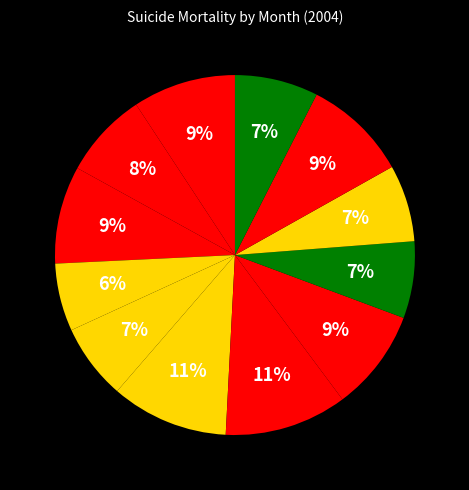

What is the largest slice in the pie chart?

July